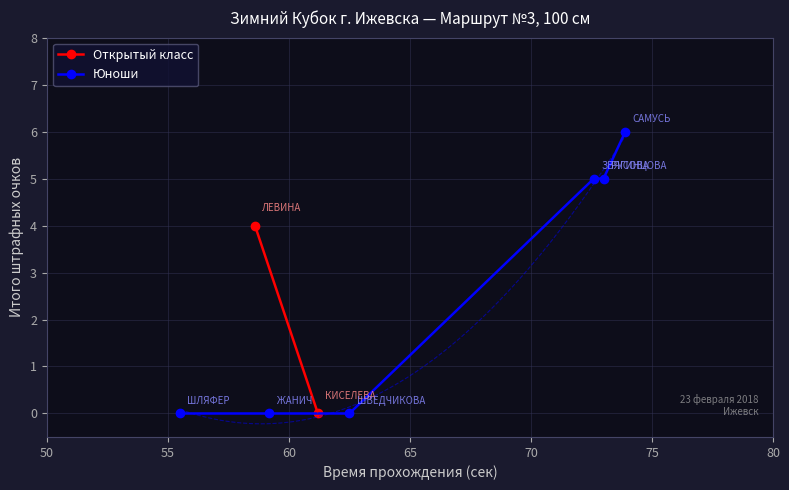

What is the greatest value displayed?

6